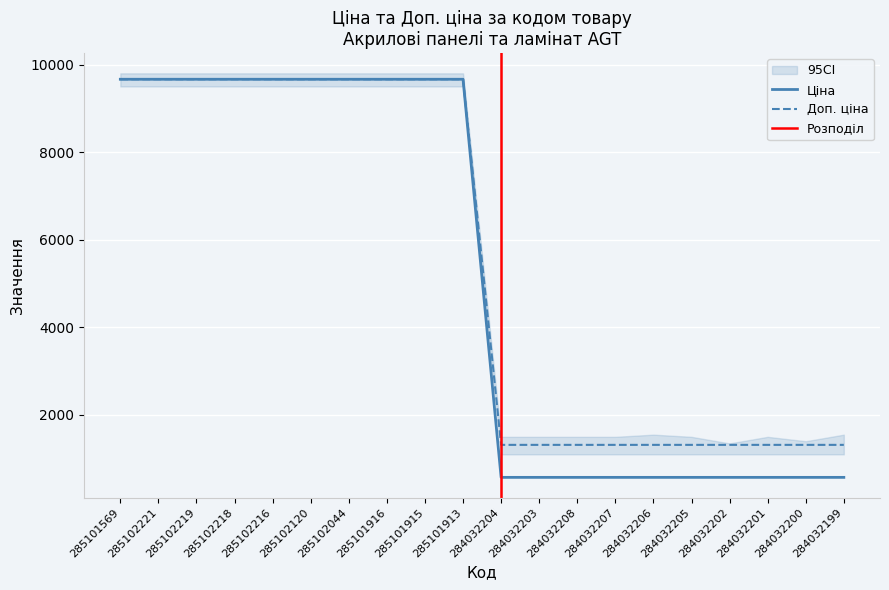

Is it true that Ціна equals 2178.7 at 284032200?

False